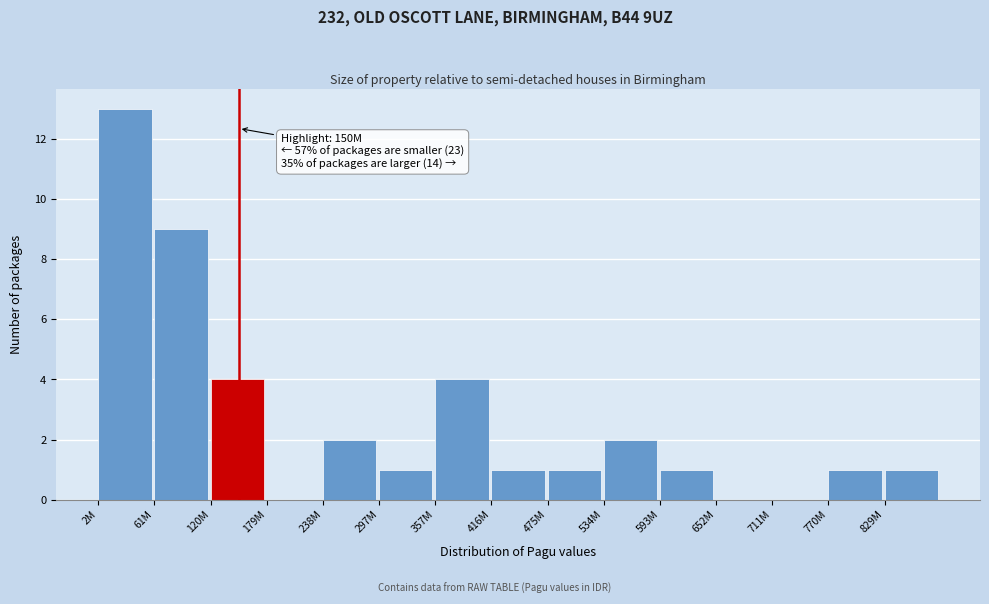

Reading left to right, list all the values displayed in this chart.

2M=13	61M=9	120M=4	179M=0	238M=2	297M=1	357M=4	416M=1	475M=1	534M=2	593M=1	652M=0	711M=0	770M=1	829M=1